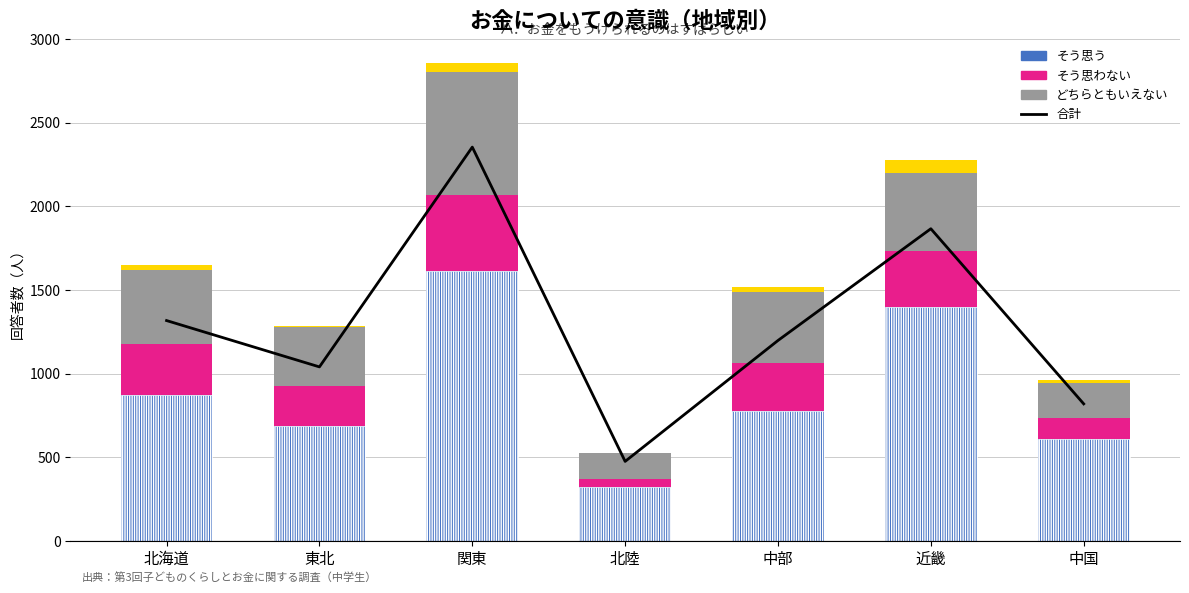

What position from the right is 中部?

3